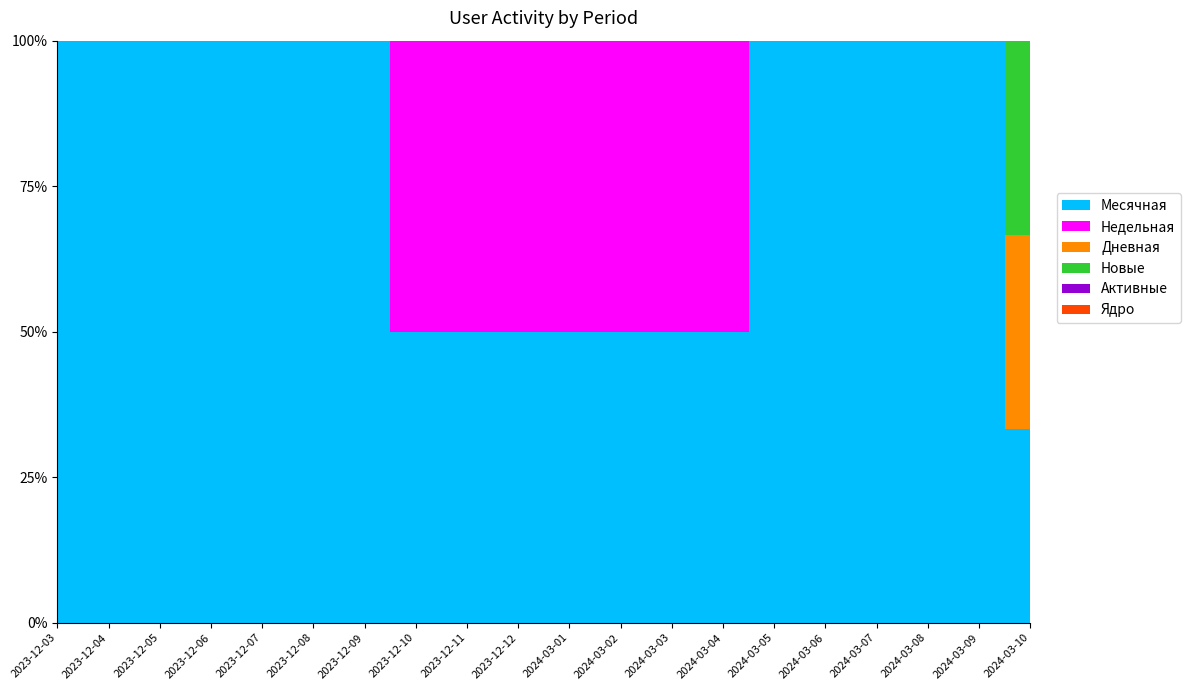

What is the label of the 16th point from the right?

2023-12-07